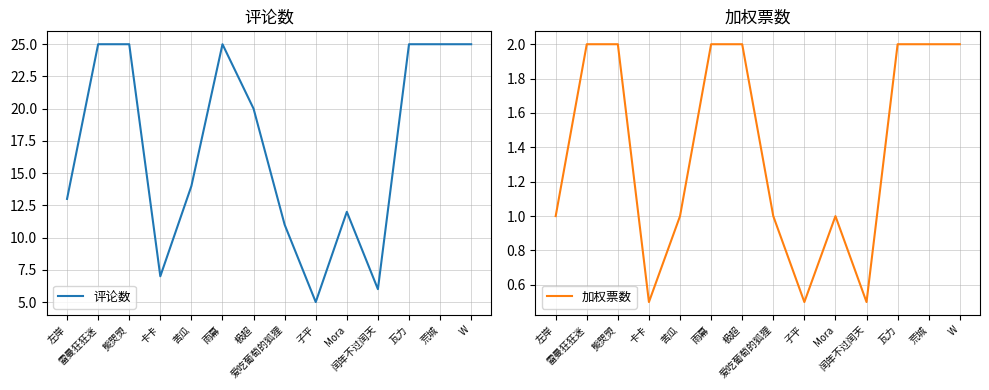

List the series in order of their overall mean, lowest first.

加权票数, 评论数